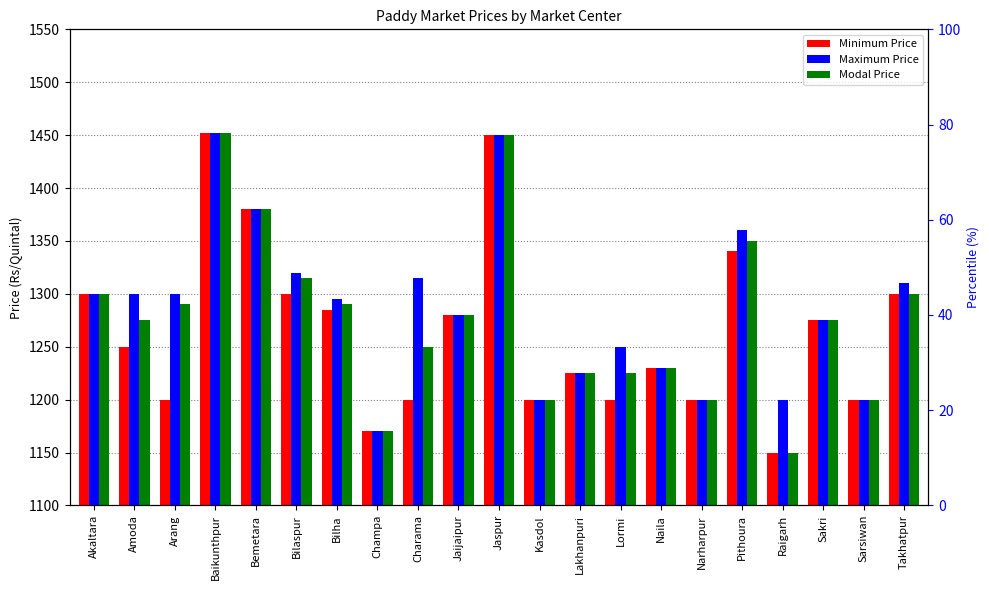

What is the label of the 10th bar from the right?

Kasdol